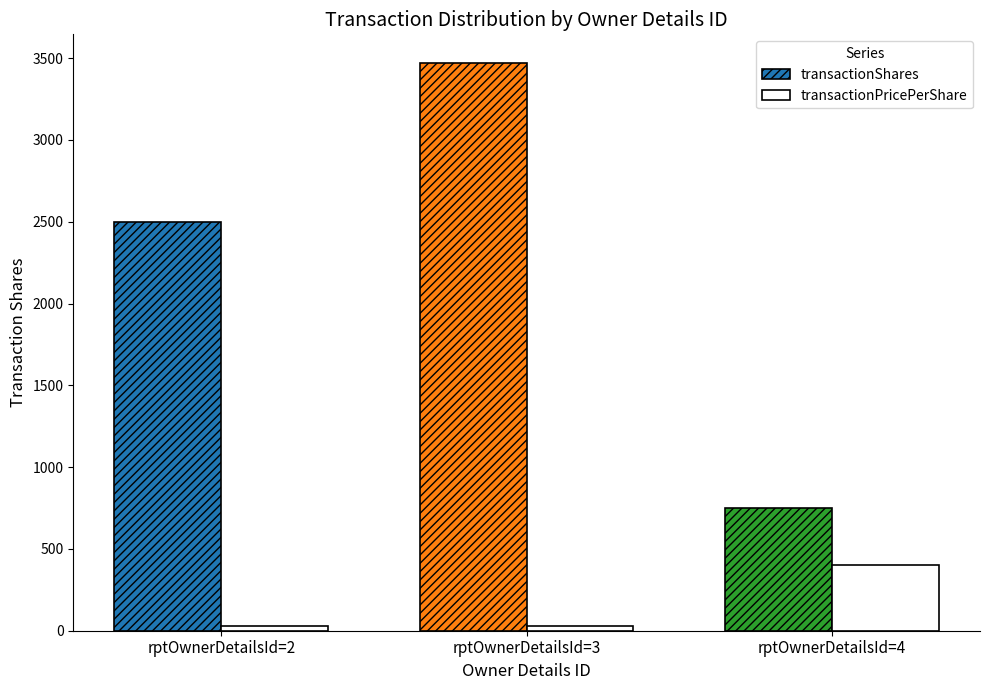

Rank the series at rptOwnerDetailsId=2 from lowest to highest value.

transactionPricePerShare, transactionShares